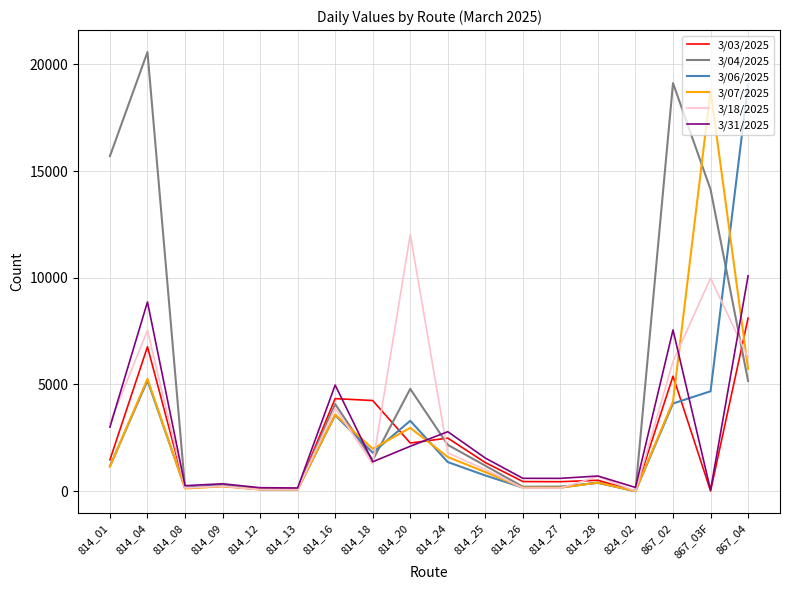

Which category has the highest value in the 3/06/2025 series?

867_04